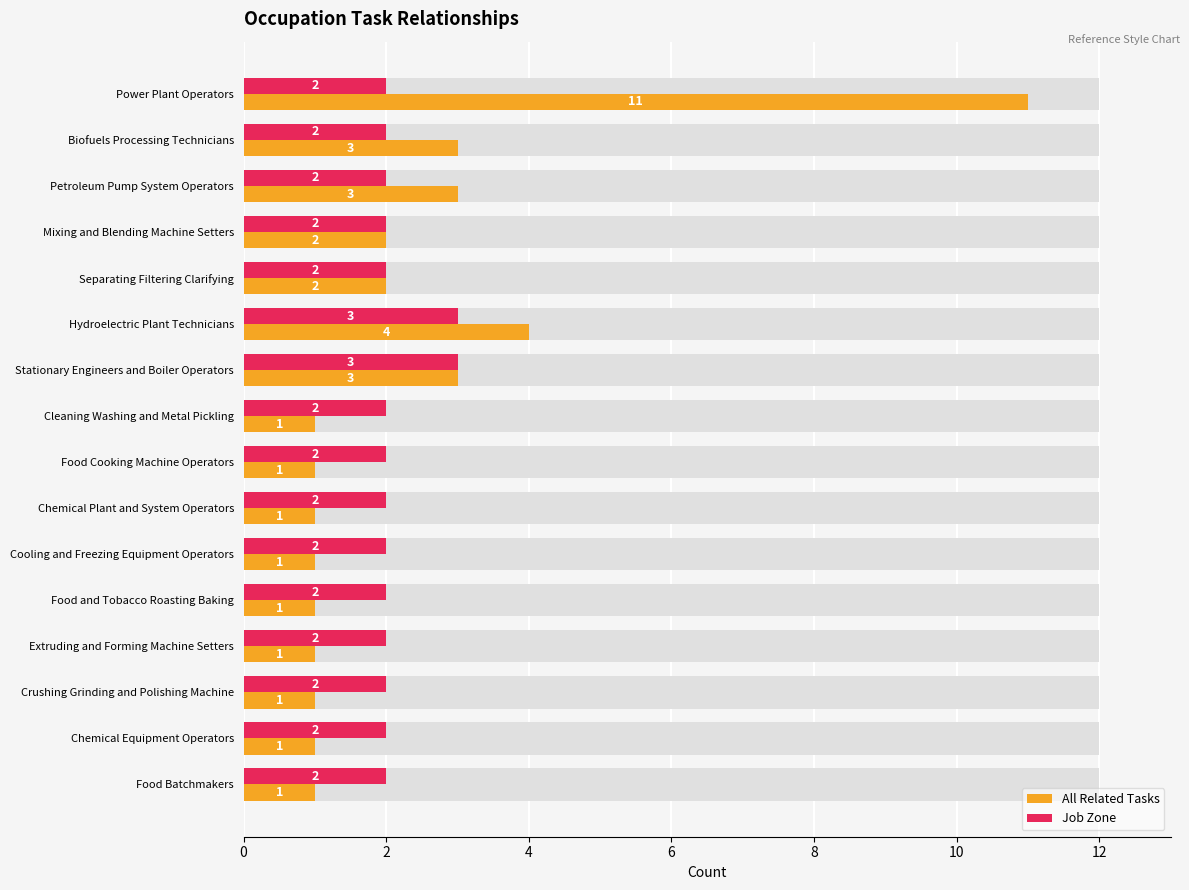

What is the sum of all All Related Tasks values?

37